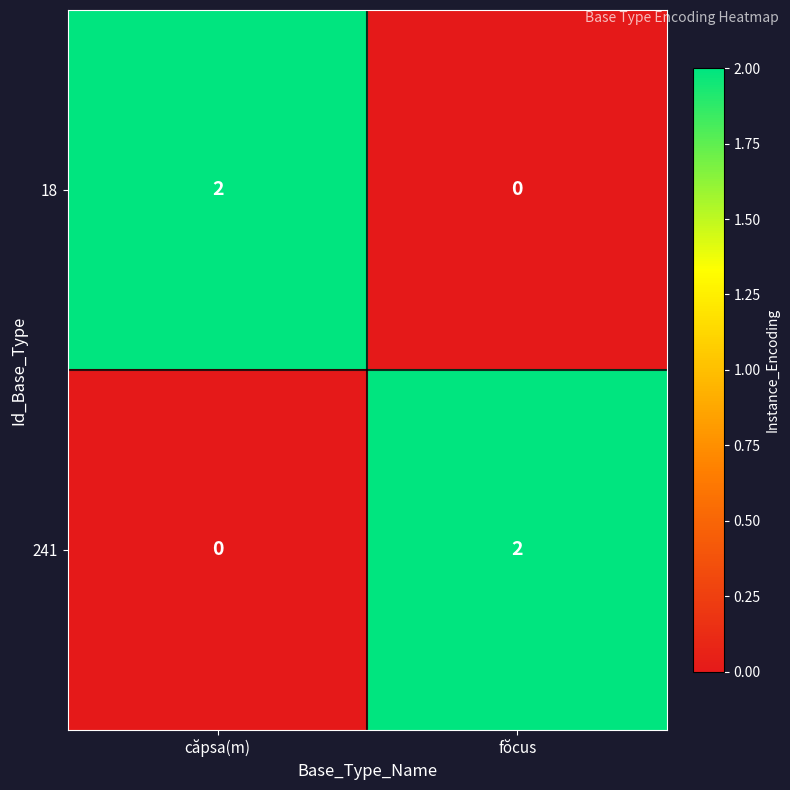

Which category has the highest value in the 241 series?

fŏcus